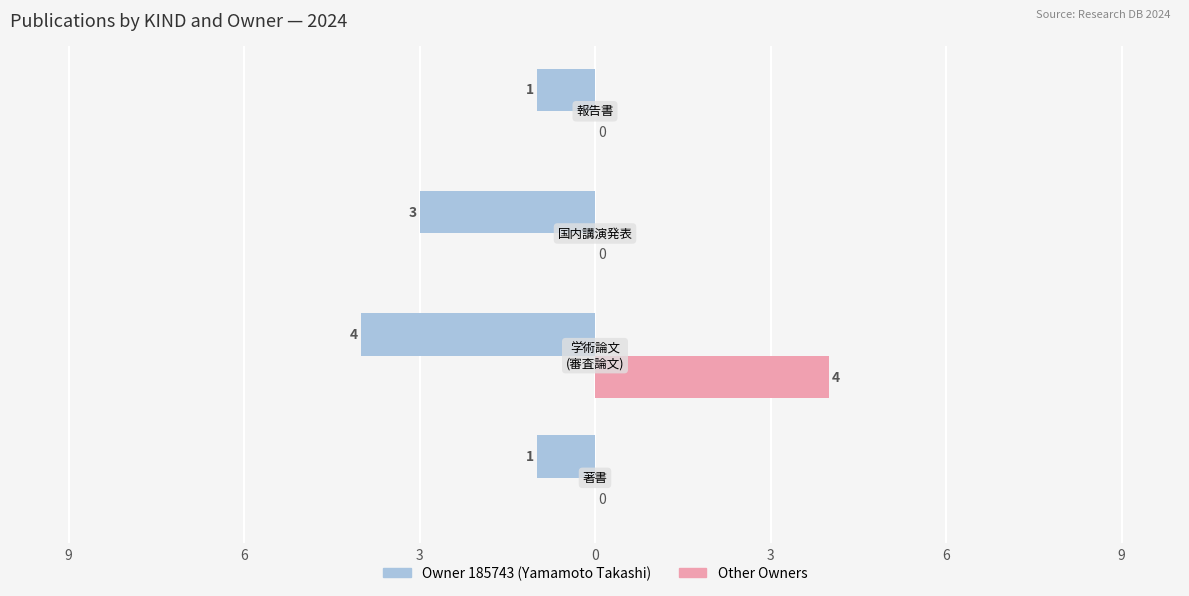

What is the highest value of the Other Owners series?

4